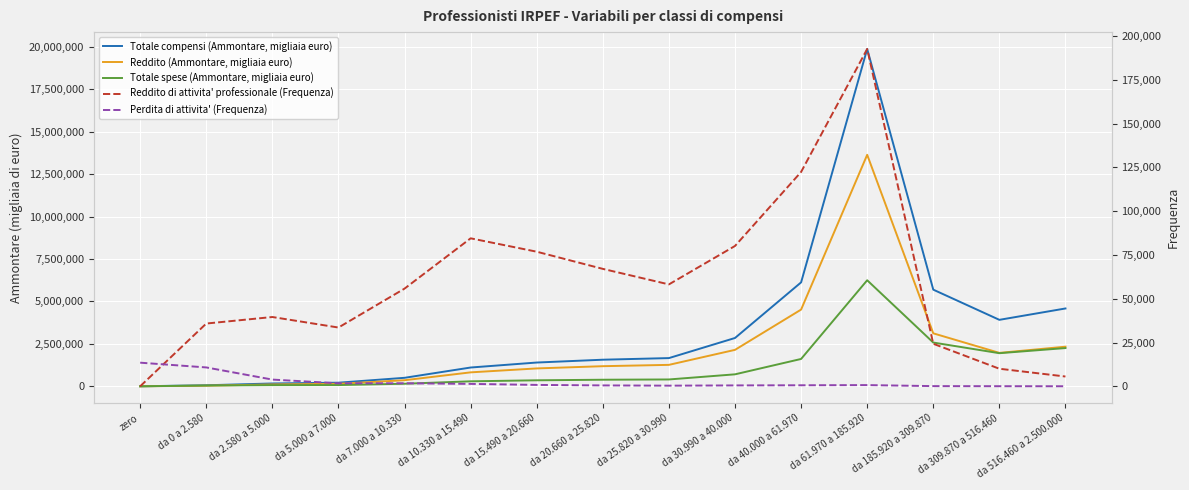

Which series changed the most between da 2.580 a 5.000 and da 61.970 a 185.920?

Totale compensi (Ammontare, migliaia euro)